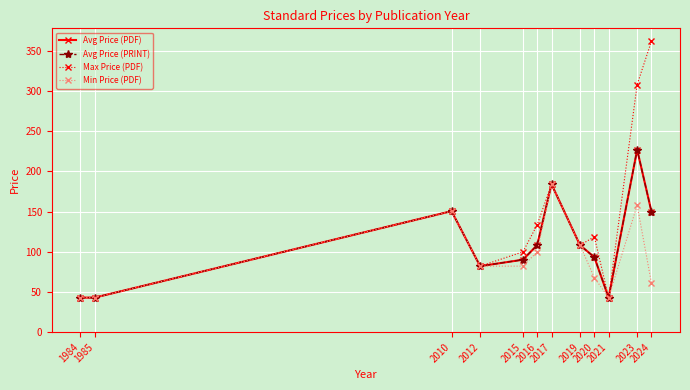

True or false: Avg Price (PDF) and Max Price (PDF) cross at least once.

False